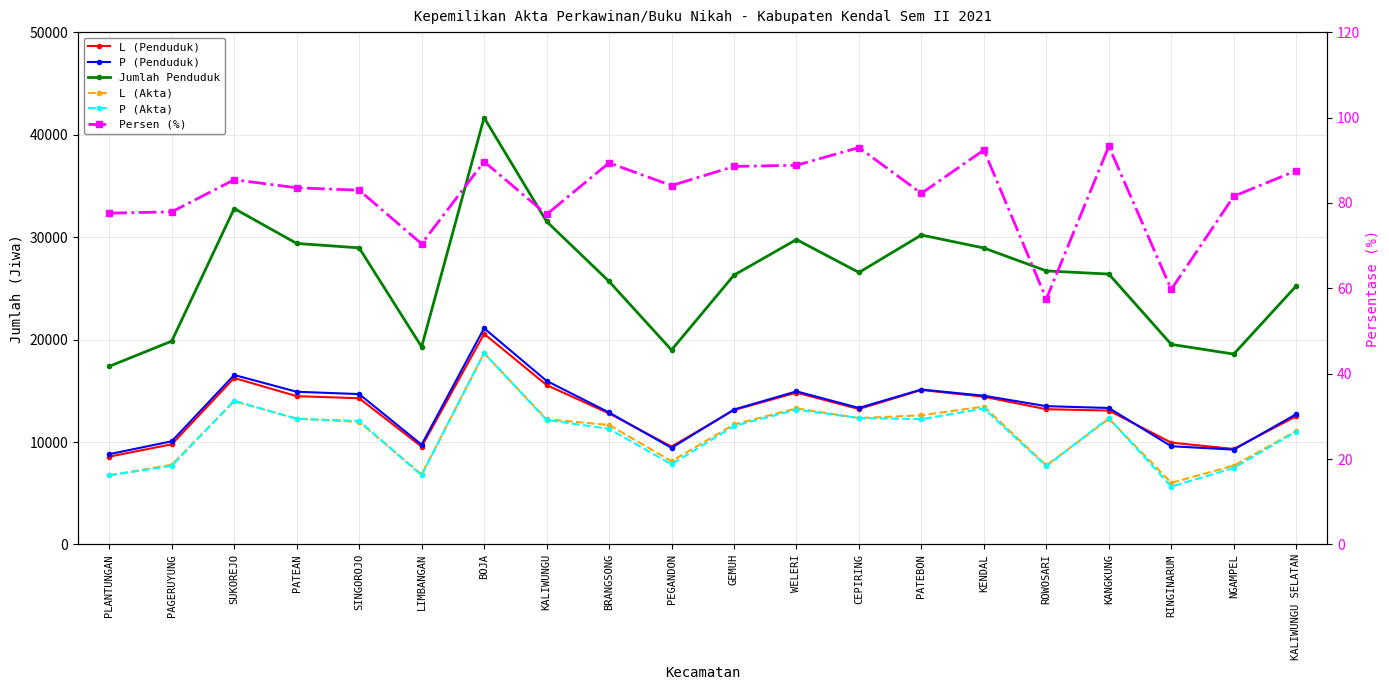

What is the minimum value shown in the chart?

57.5